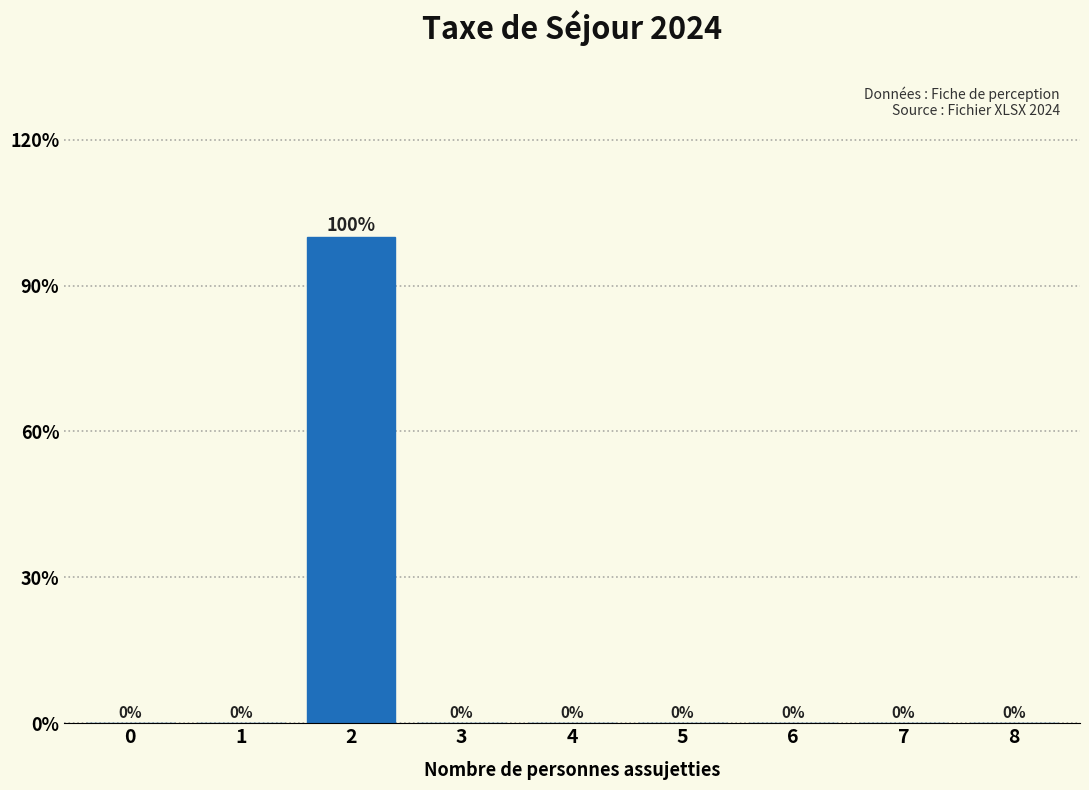

Reading left to right, list all the values displayed in this chart.

0=0	1=0	2=100	3=0	4=0	5=0	6=0	7=0	8=0